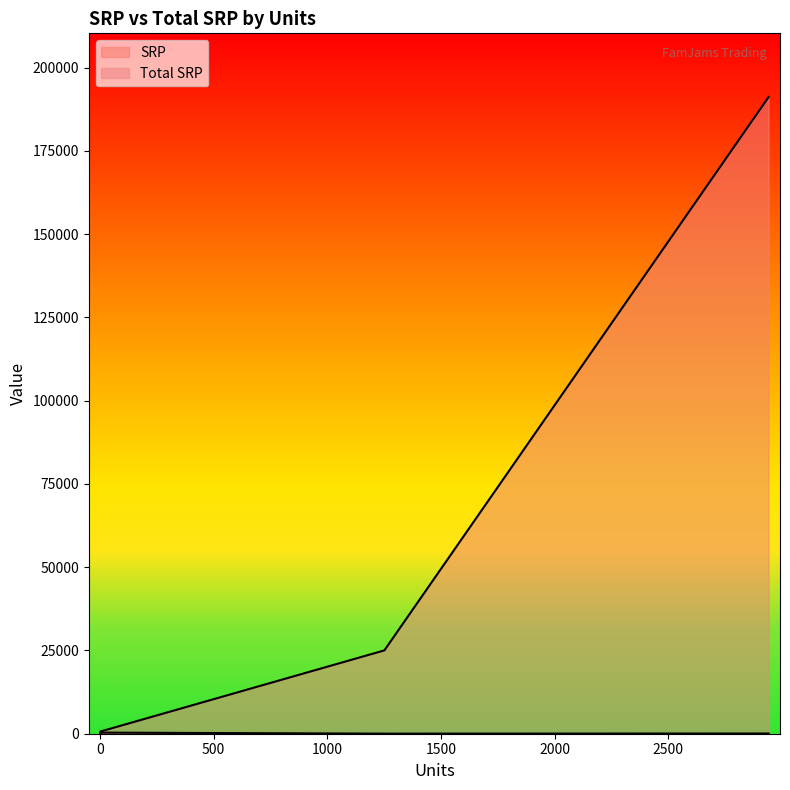

True or false: Total SRP and SRP cross at least once.

False